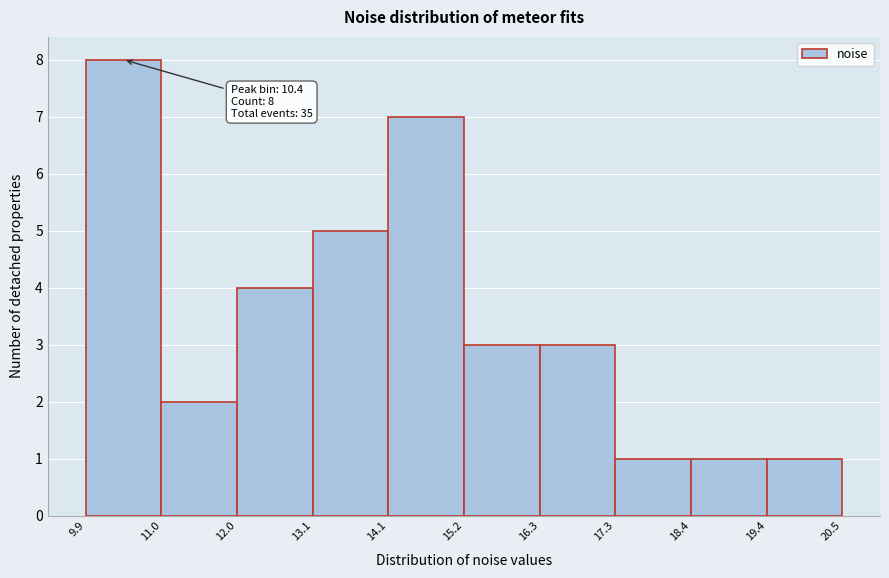

Which range on the x-axis has the tallest bar?

9.9 to 11.0